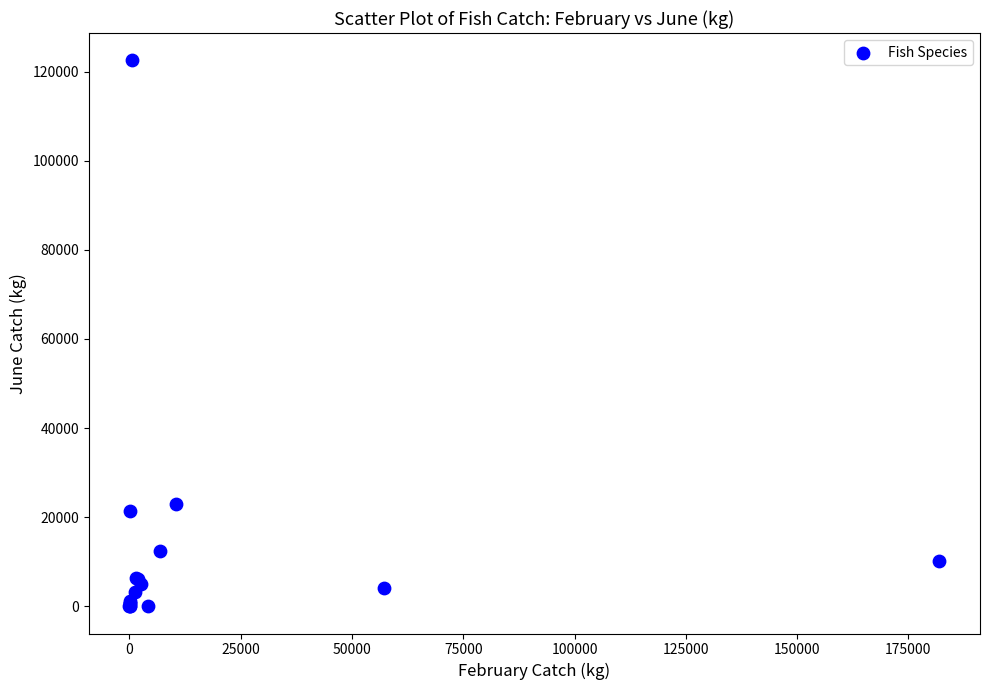

What Y value in the scatter plot is closest to 61281?

22931